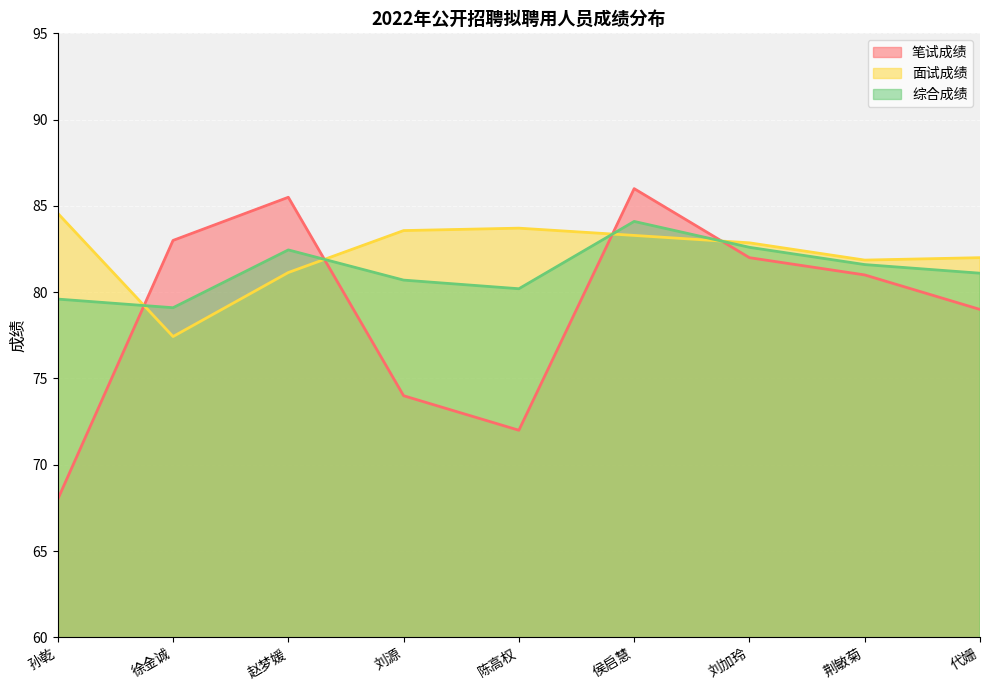

How many lines are shown in the chart?

3